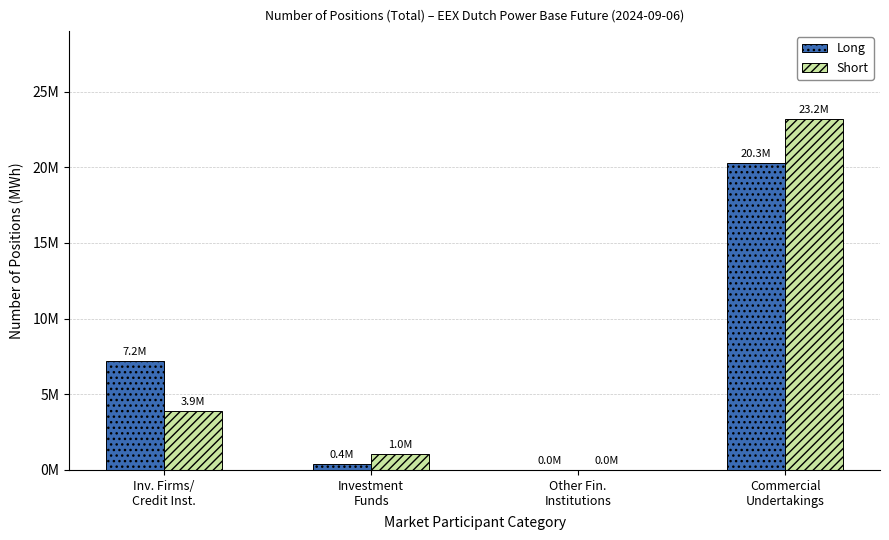

What position from the right is Inv. Firms/
Credit Inst.?

4